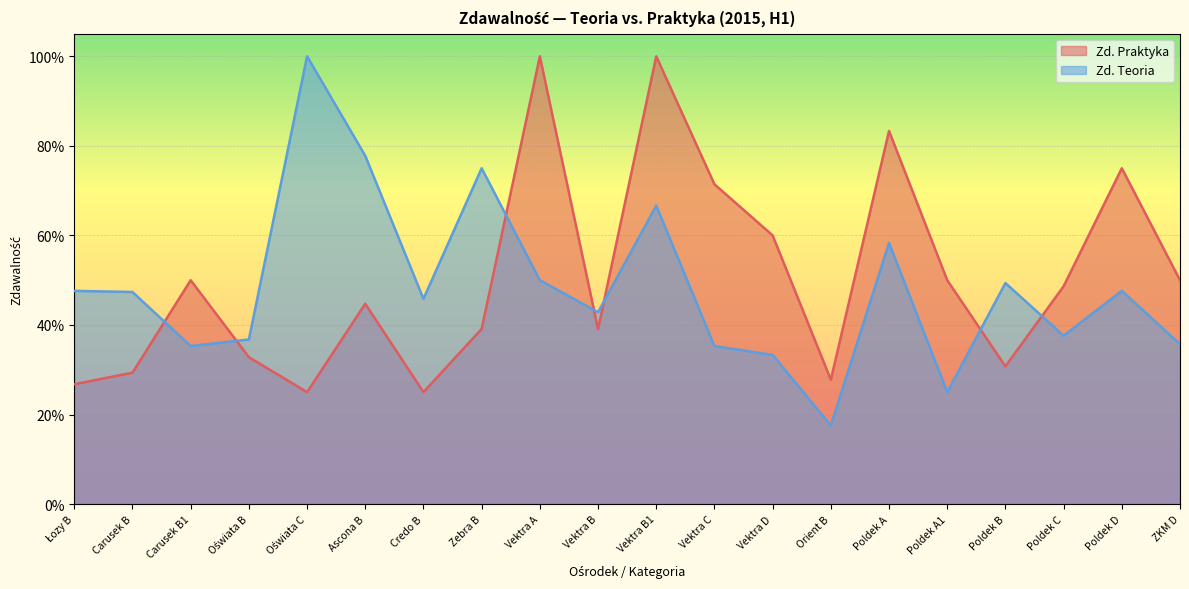

How many lines are shown in the chart?

2